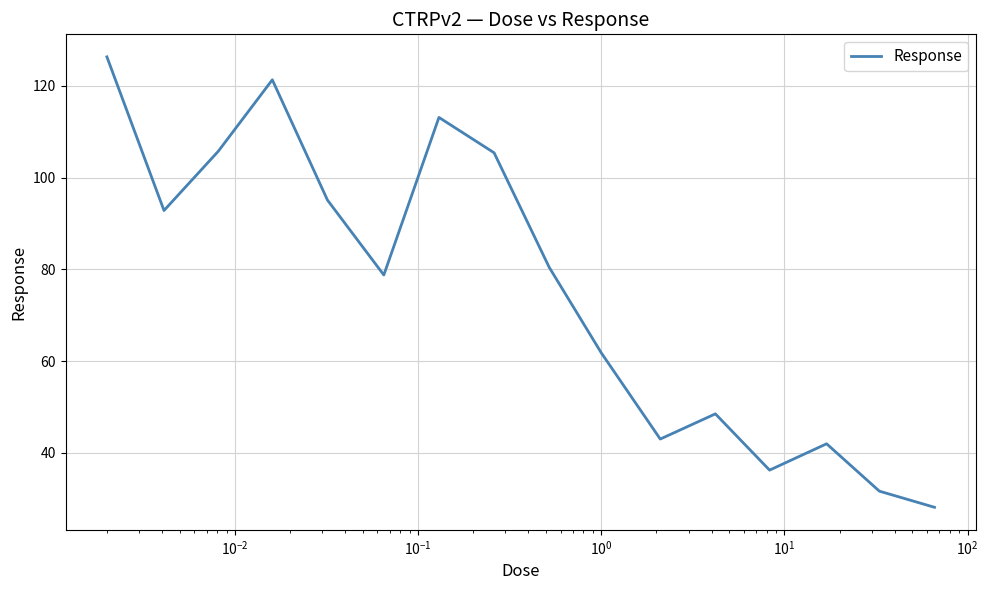

What is the maximum value shown in the chart?

126.3